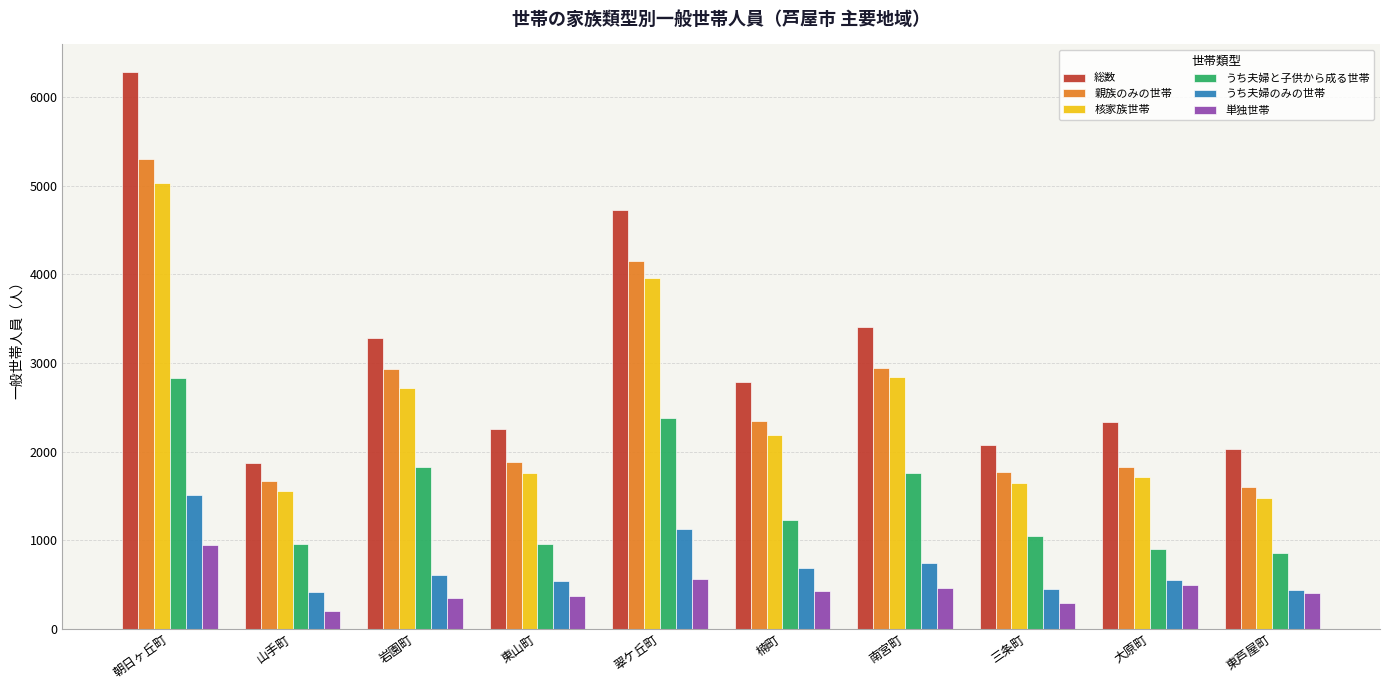

How many bars are there in total?

60